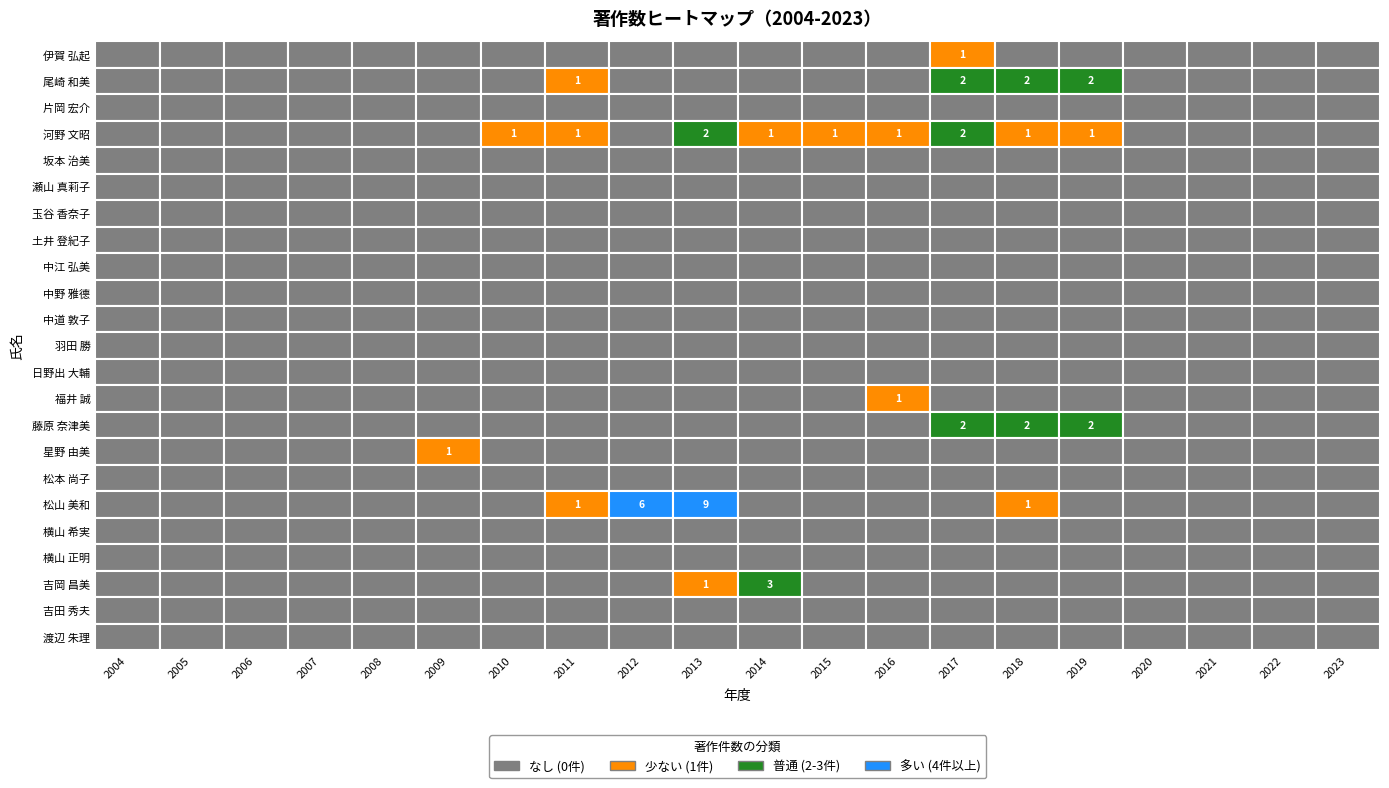

How many distinct data groups are displayed?

23